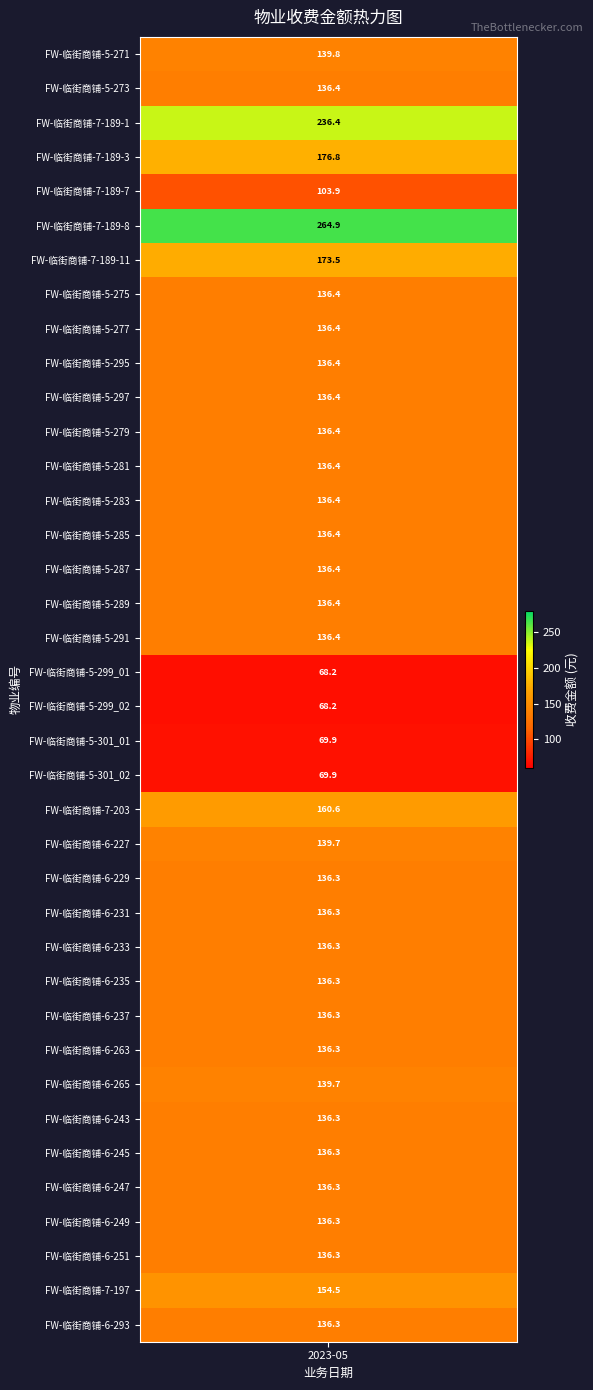

What is the ratio of the value at 8 to the value at 19?

2.0